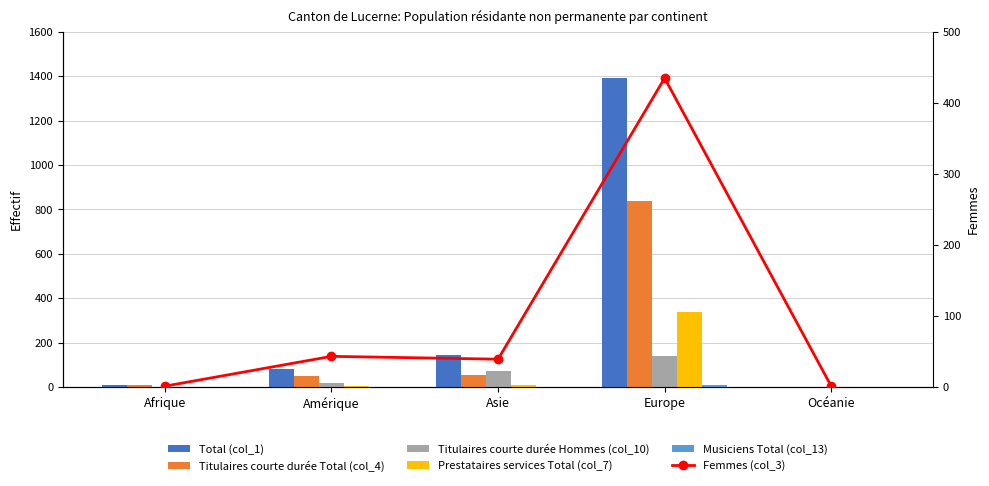

How many series are shown in this chart?

6